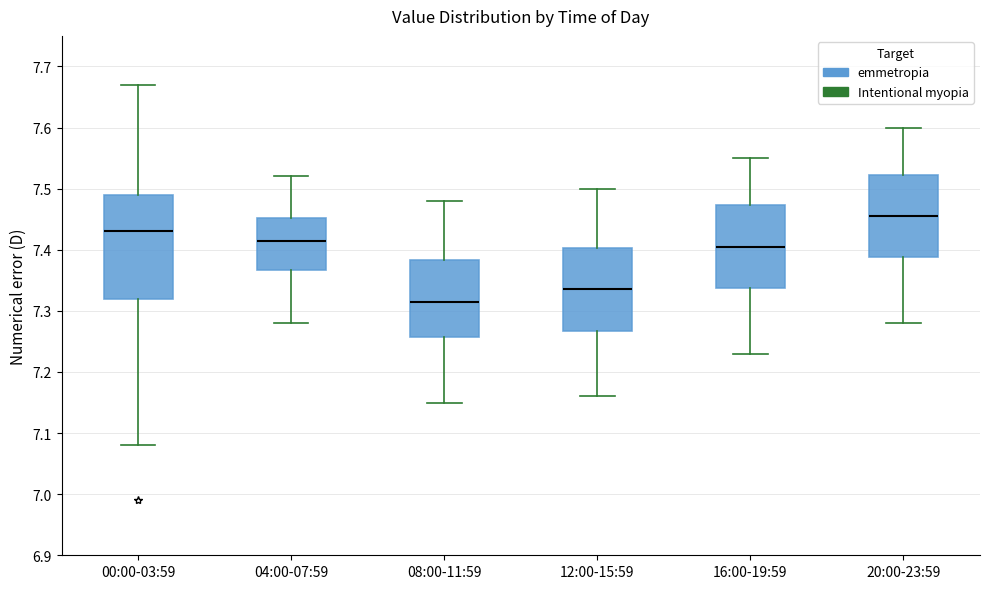

Reading left to right, transcribe this box plot: for each box, give where its median line is, the range the box spans, and where its two whiskers end, as read against the y-axis. The values are not printed on the chart, so give them approximately, as read against the axis.

00:00-03:59: median 7.43, box 7.32 to 7.49, whiskers 7.08 to 7.67
04:00-07:59: median 7.42, box 7.37 to 7.45, whiskers 7.28 to 7.52
08:00-11:59: median 7.32, box 7.26 to 7.38, whiskers 7.15 to 7.48
12:00-15:59: median 7.34, box 7.27 to 7.40, whiskers 7.16 to 7.50
16:00-19:59: median 7.41, box 7.34 to 7.47, whiskers 7.23 to 7.55
20:00-23:59: median 7.46, box 7.39 to 7.52, whiskers 7.28 to 7.60